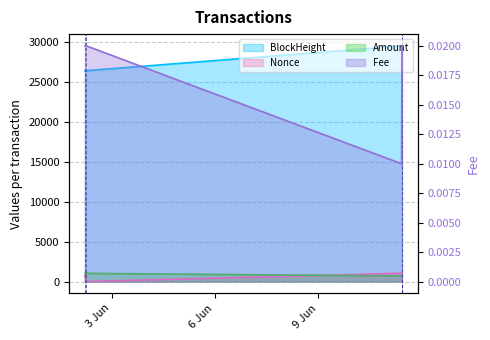

The Nonce series shows 243.7 at 2021-06-02 05:24:00. True or false?

False